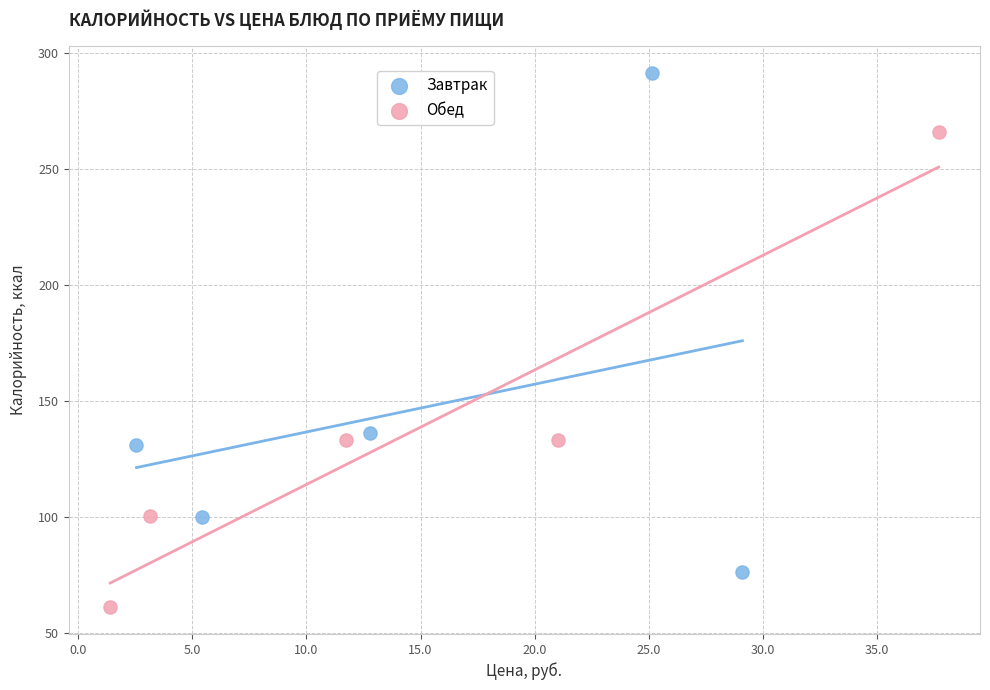

What are all the series names shown in the legend?

Завтрак, Обед